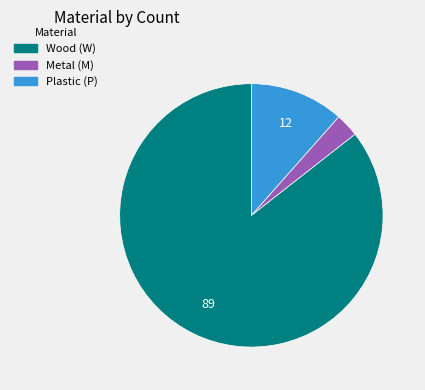

What is the largest slice in the pie chart?

Wood (W)